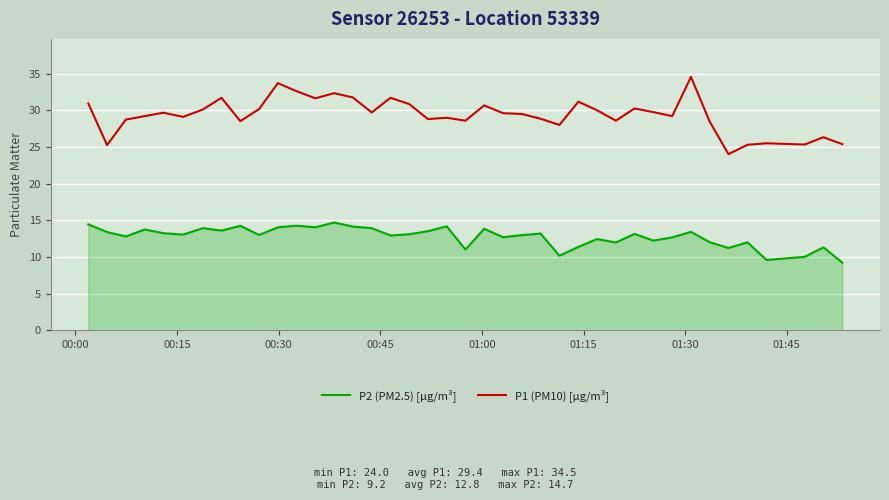

List the series in order of their overall mean, lowest first.

P2 (PM2.5) [µg/m³], P1 (PM10) [µg/m³]